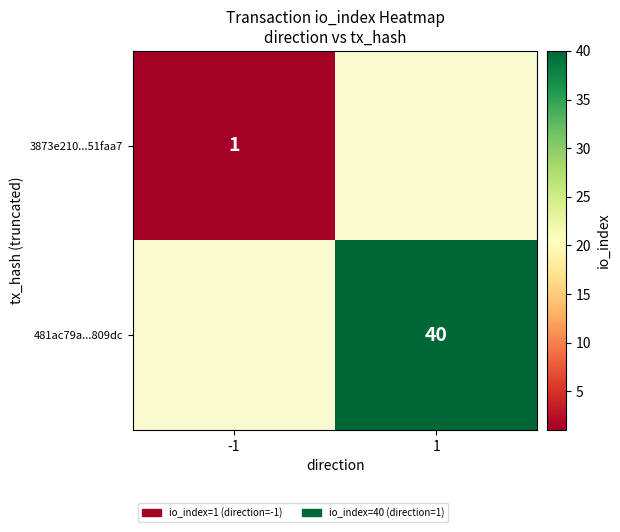

At how many categories does at least one series exceed 36?

1